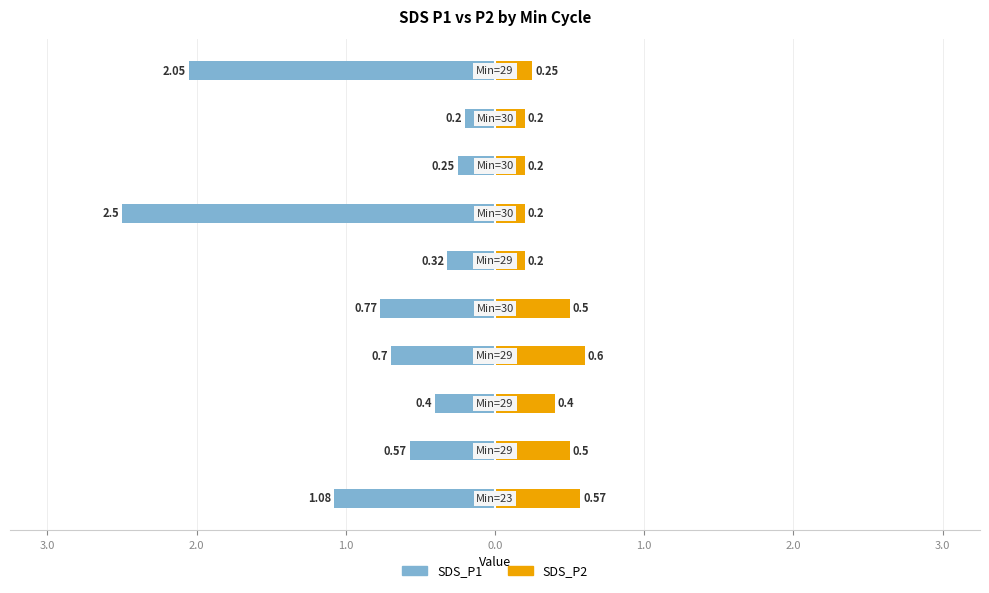

Which series has the widest spread of values?

SDS_P1